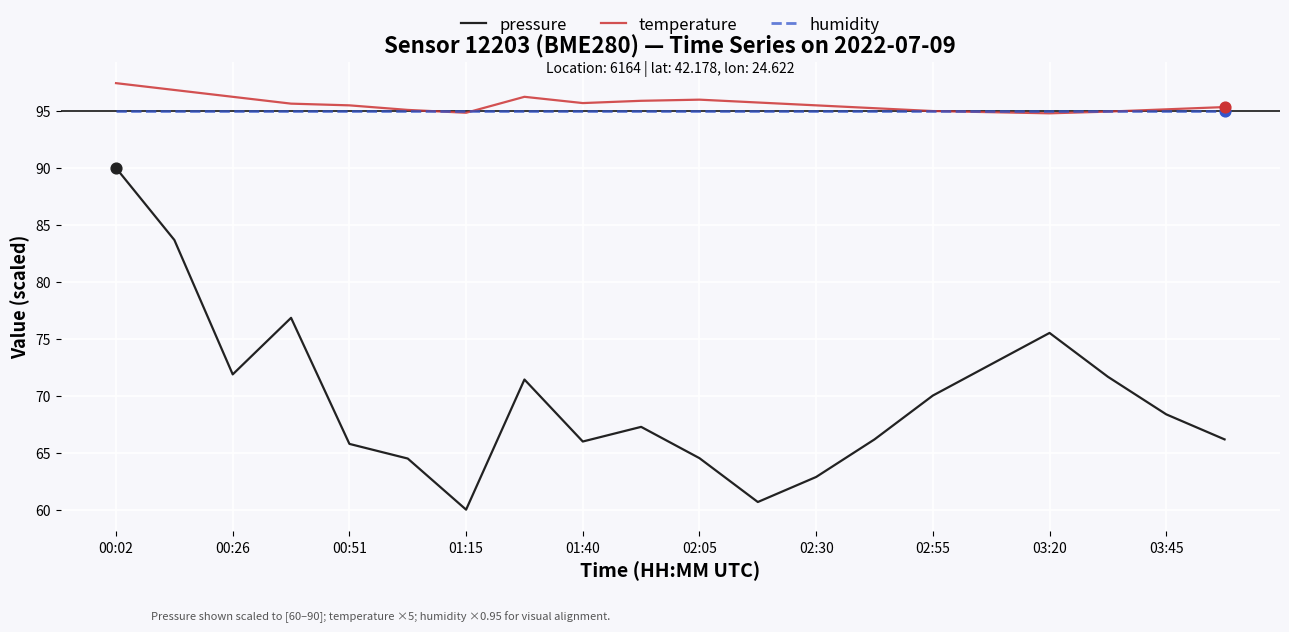

True or false: humidity and pressure cross at least once.

False